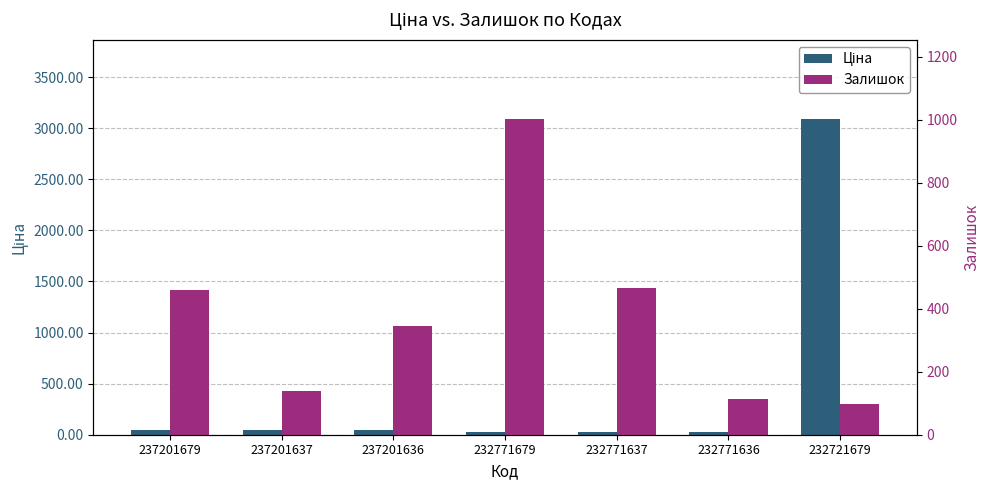

Reading left to right, list all the values displayed in this chart.

Ціна: 237201679=41.5	237201637=41.5	237201636=41.5	232771679=27.0	232771637=27.0	232771636=27.0	232721679=3091.2
Залишок: 237201679=458.0	237201637=138.0	237201636=344.0	232771679=1003.0	232771637=465.0	232771636=114.0	232721679=96.0